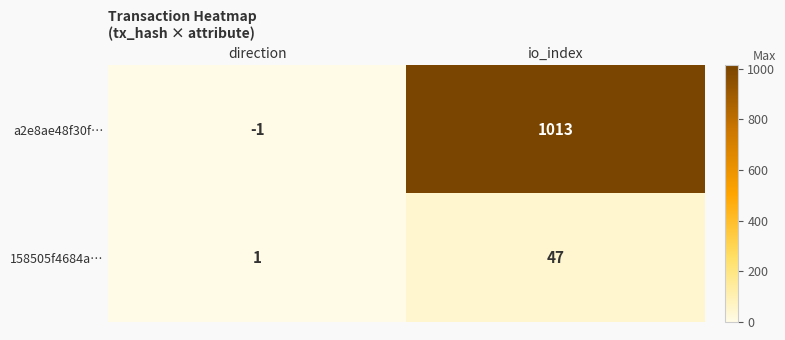

What is the difference between the maximum and minimum values in the 158505f4684a… series?

46